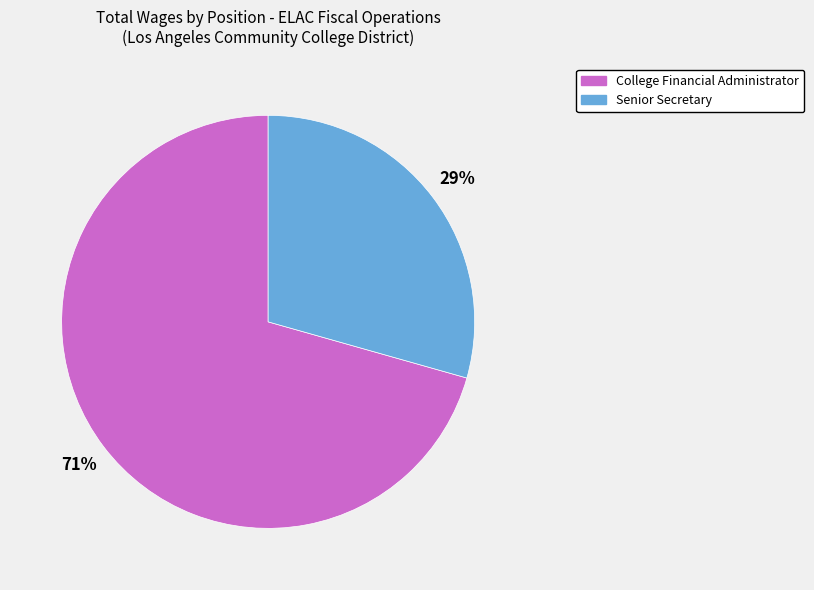

Is Senior Secretary the majority of the pie?

No